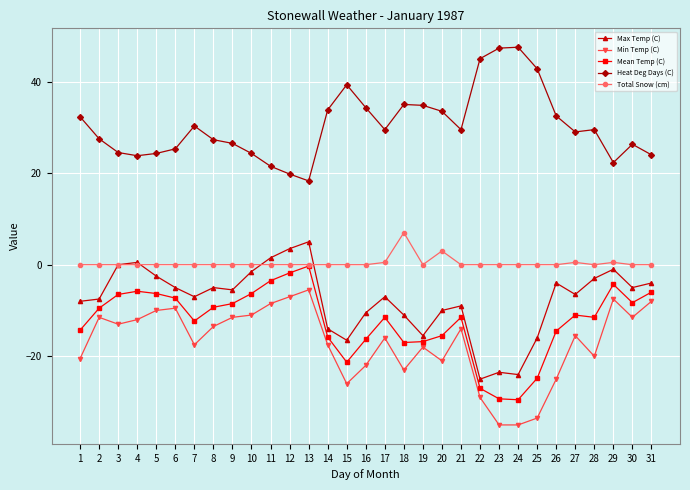

Where does the Max Temp (C) series first go above -6?

3